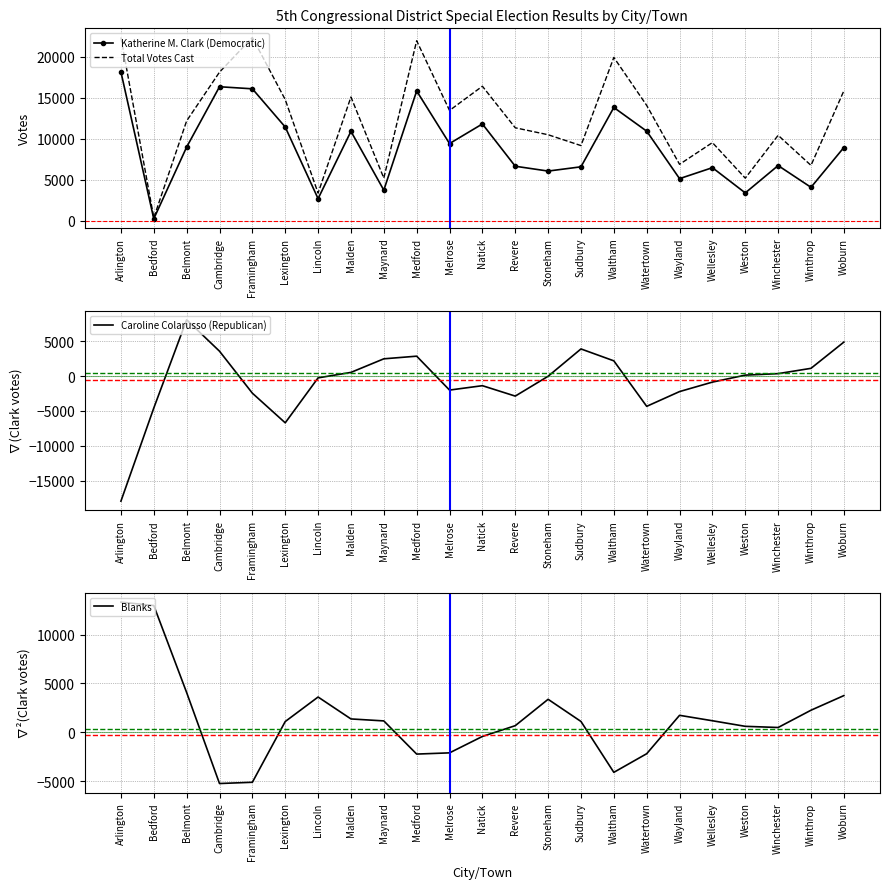

What position from the right is Lexington?

18